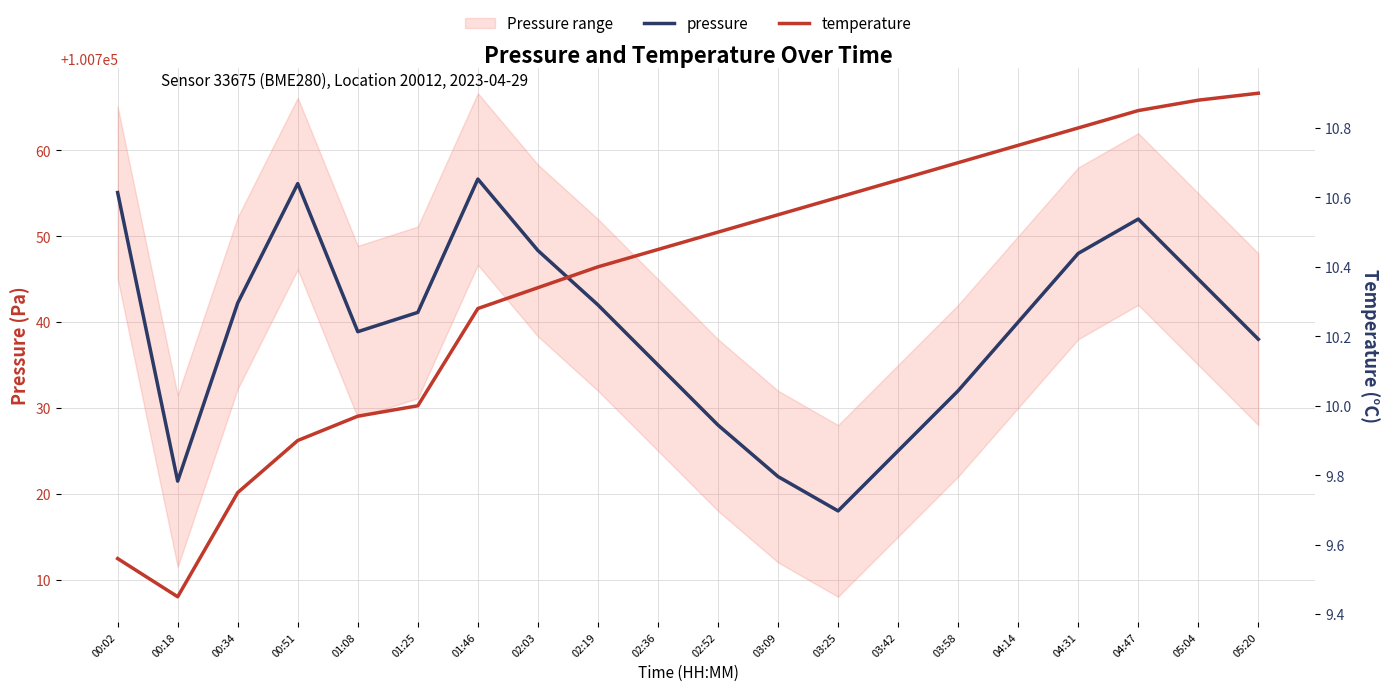

What is the label of the 14th point from the left?

03:42